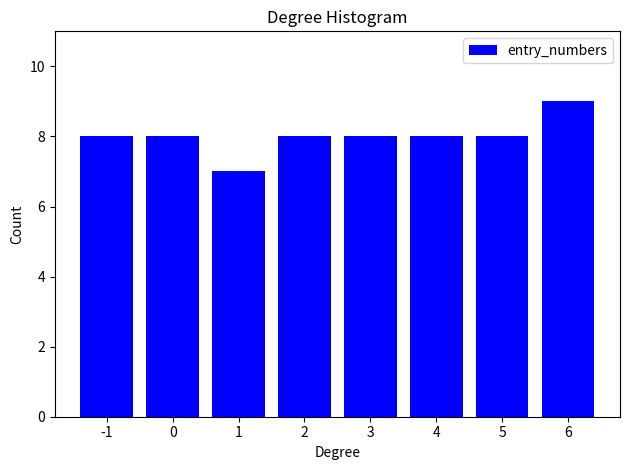

Reading left to right, extract all data points from this chart.

8	8	7	8	8	8	8	9